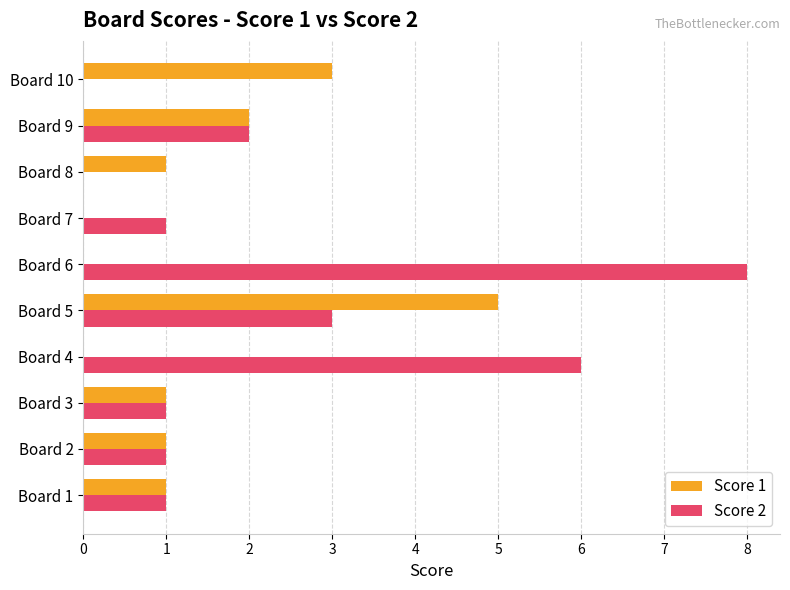

Between Board 2 and Board 5, which series saw the biggest shift?

Score 1